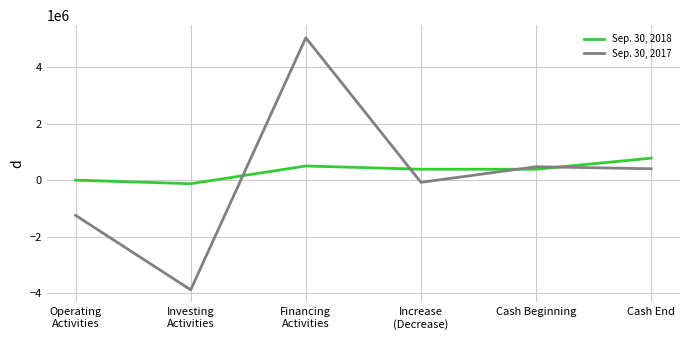

Which series has the widest spread of values?

Sep. 30, 2017